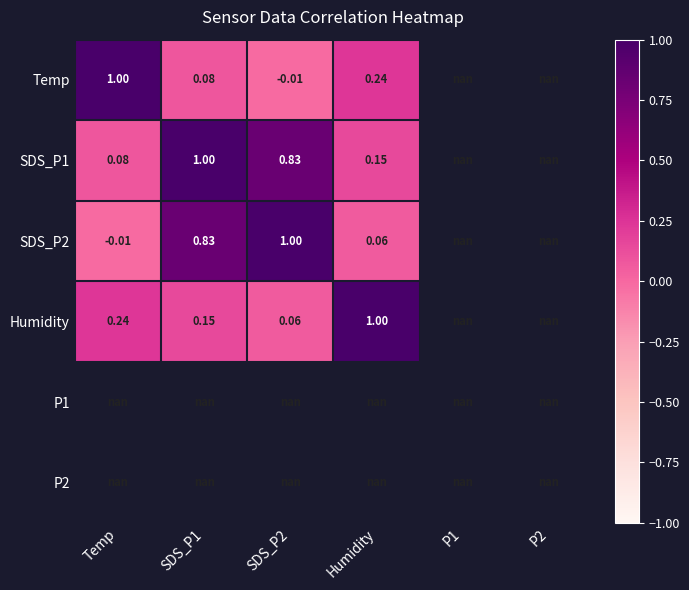

List the labels in order of Temp value, smallest first.

SDS_P2, SDS_P1, Humidity, Temp, P1, P2